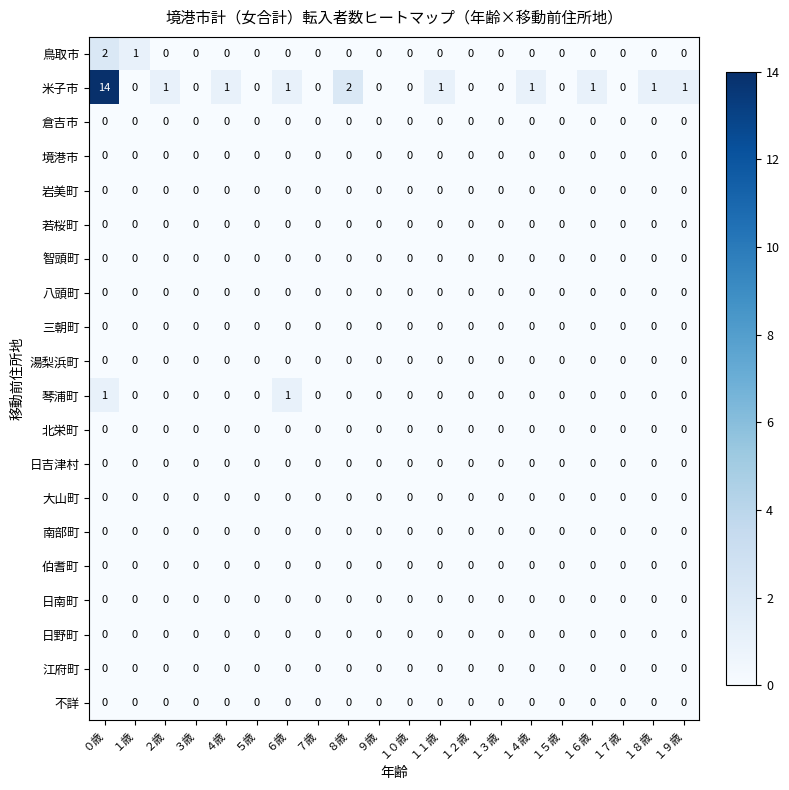

True or false: 鳥取市 has a value of 0 at １２歳.

True